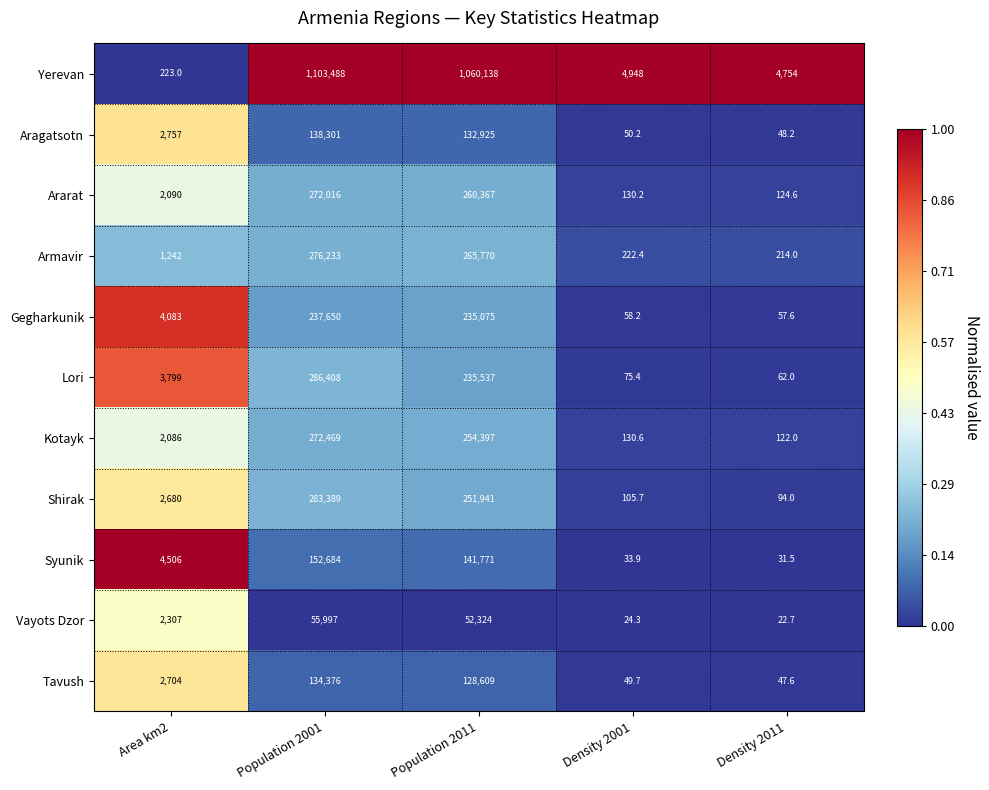

Which series has the largest total across all categories?

Yerevan